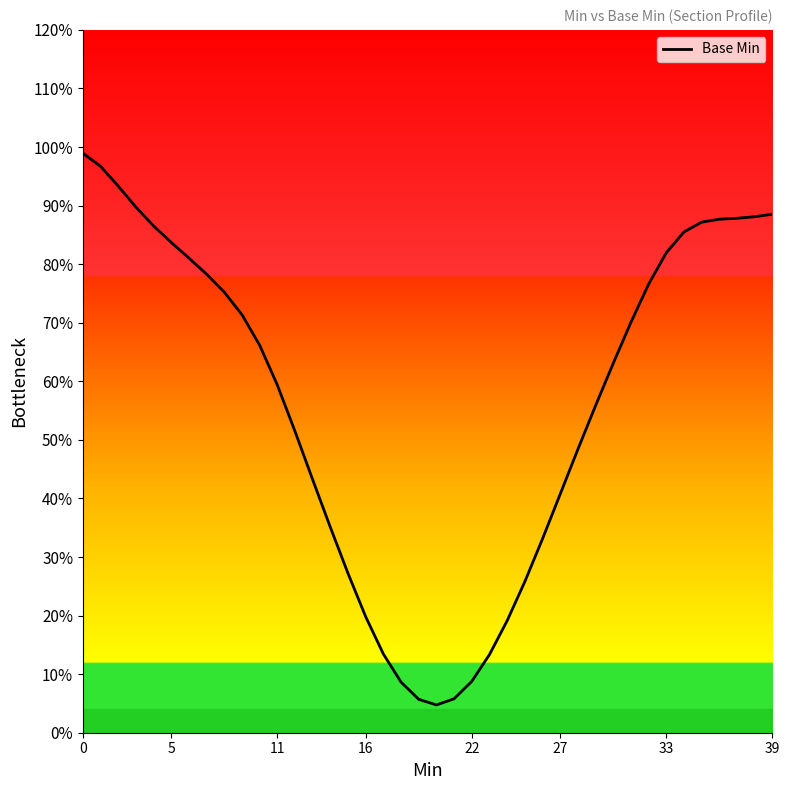

Does the chart have visible grid lines?

No